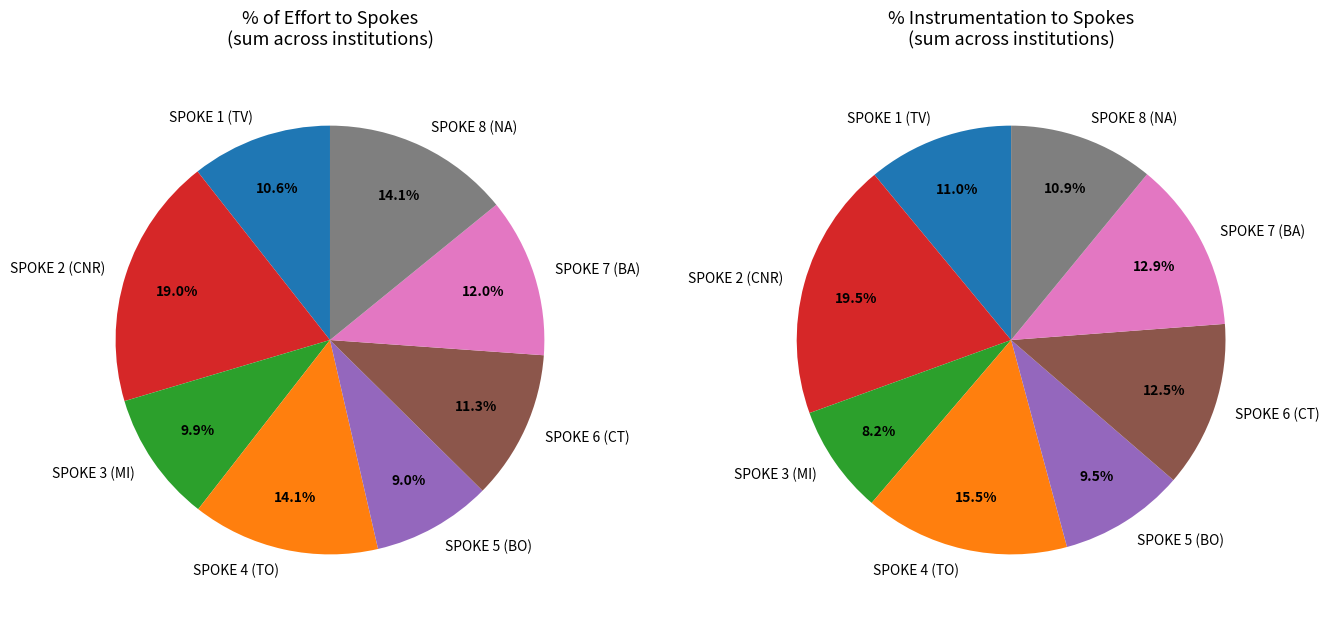

True or false: CNIT accounts for 14% of the total.

False